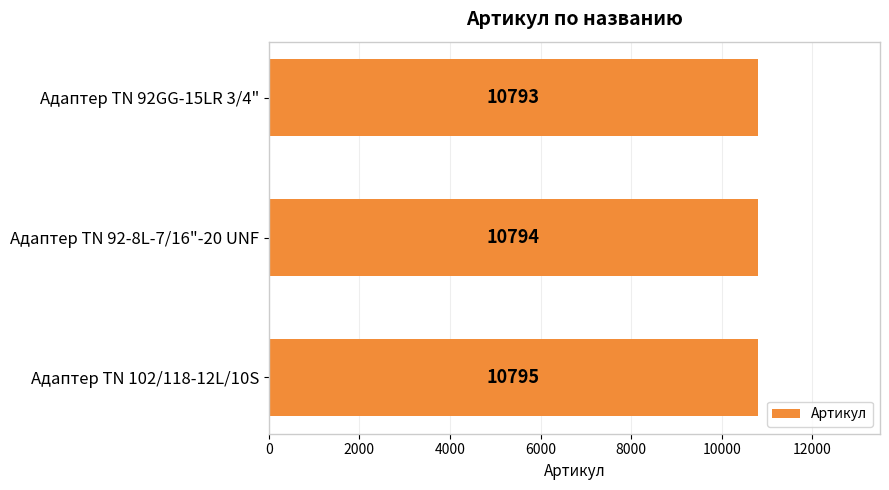

Reading top to bottom, list all the values displayed in this chart.

Адаптер TN 92GG-15LR 3/4"=10793	Адаптер TN 92-8L-7/16"-20 UNF=10794	Адаптер ТN 102/118-12L/10S=10795